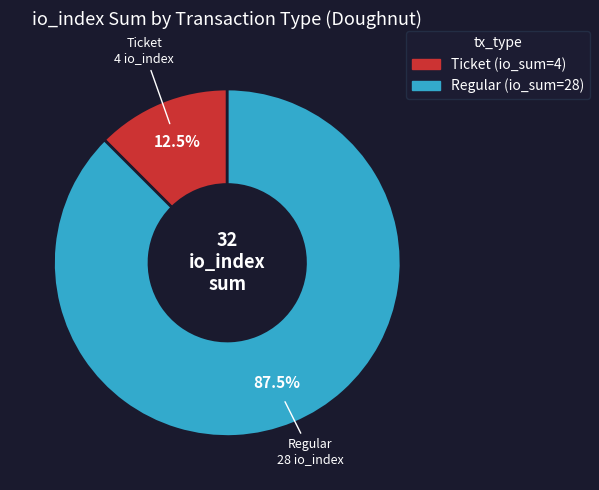

What is the smallest slice in the pie chart?

Ticket